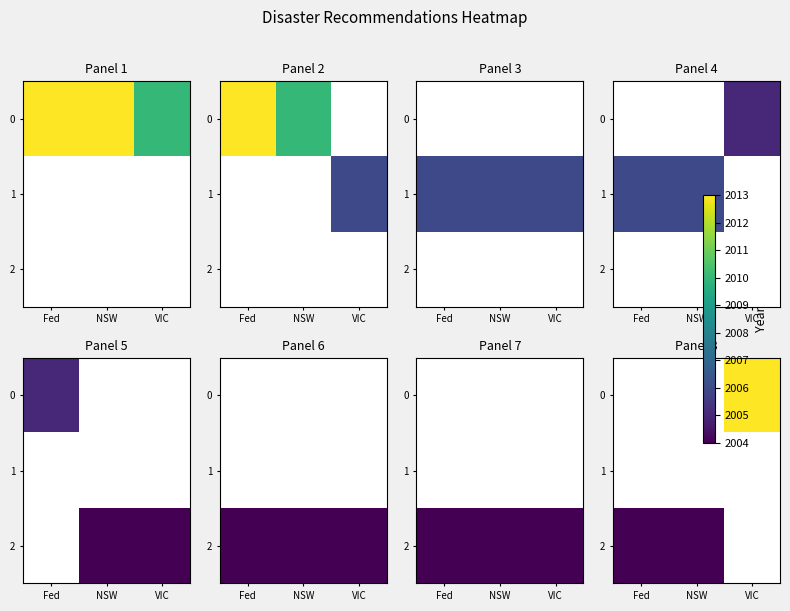

Between NSW and Fed, which is larger?

Fed